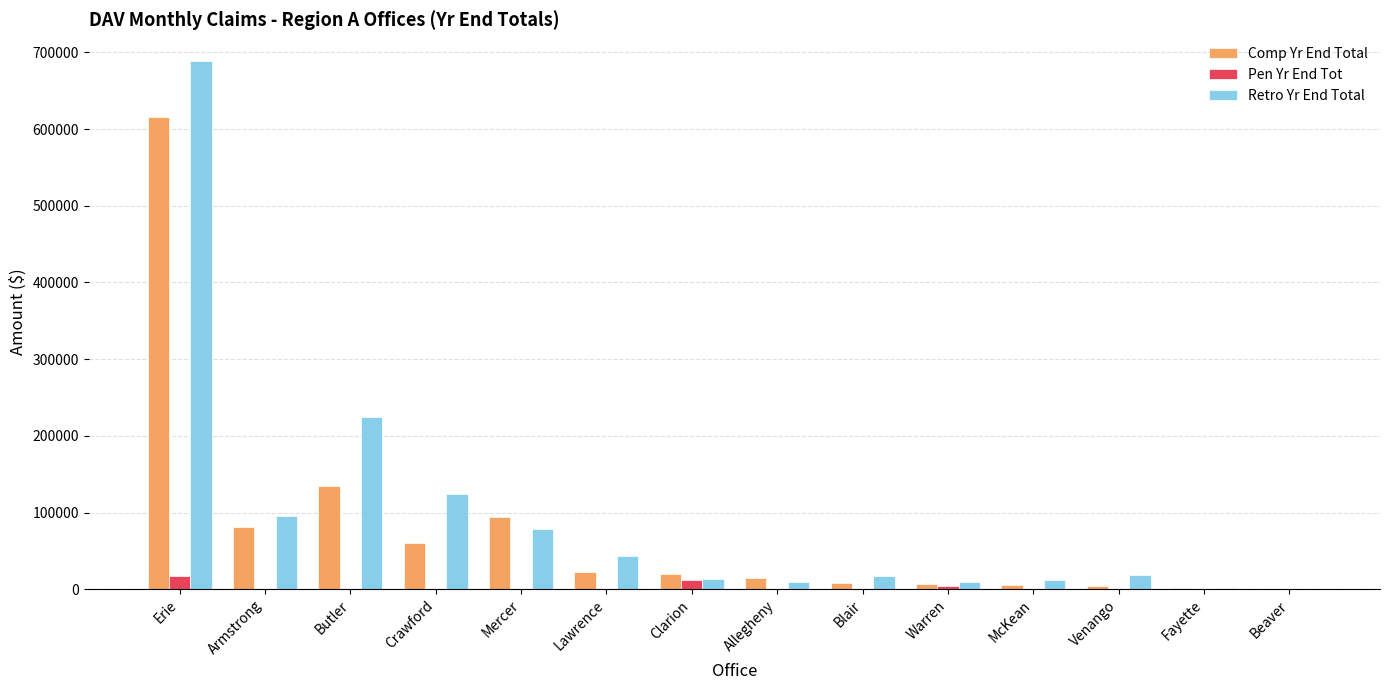

How many data points does each series have?

14